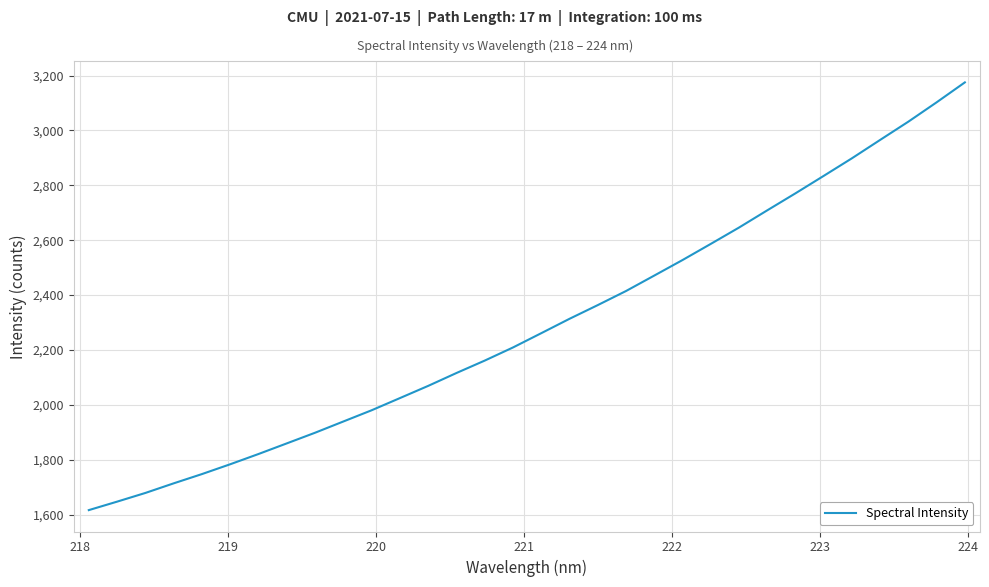

What is the difference between the maximum and minimum values?

1559.0